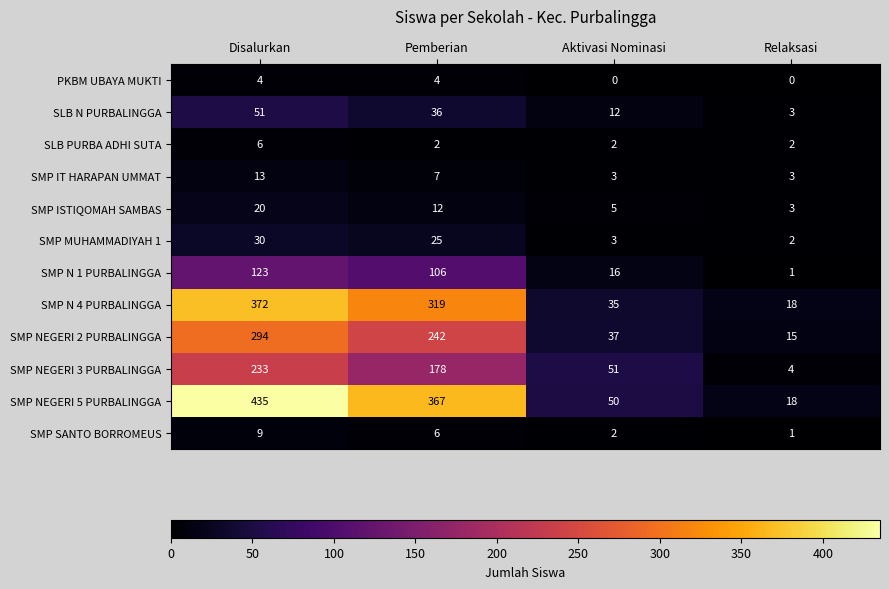

Which series has the widest spread of values?

SMP NEGERI 5 PURBALINGGA